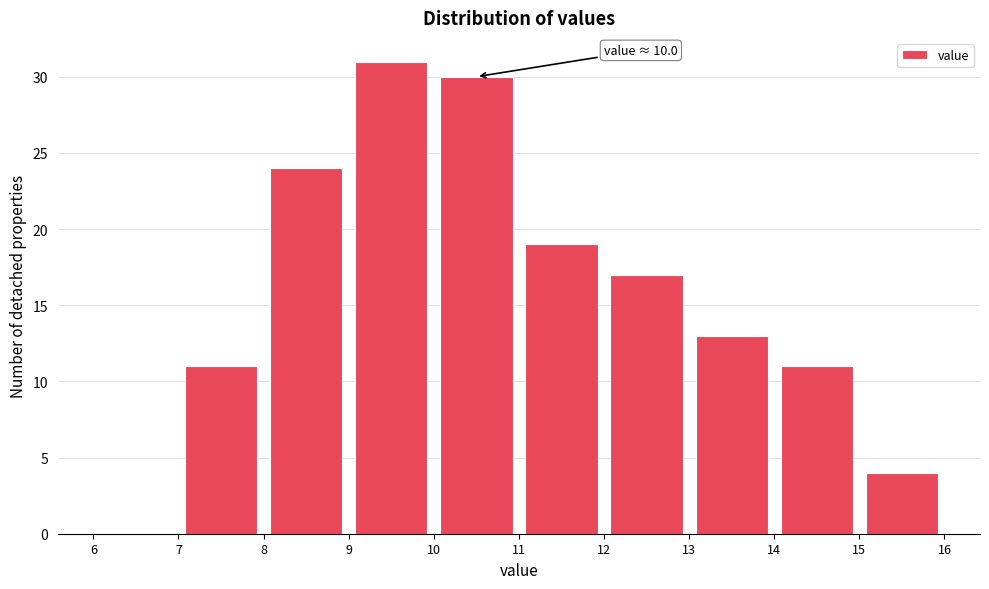

Which range on the x-axis has the tallest bar?

9 to 10